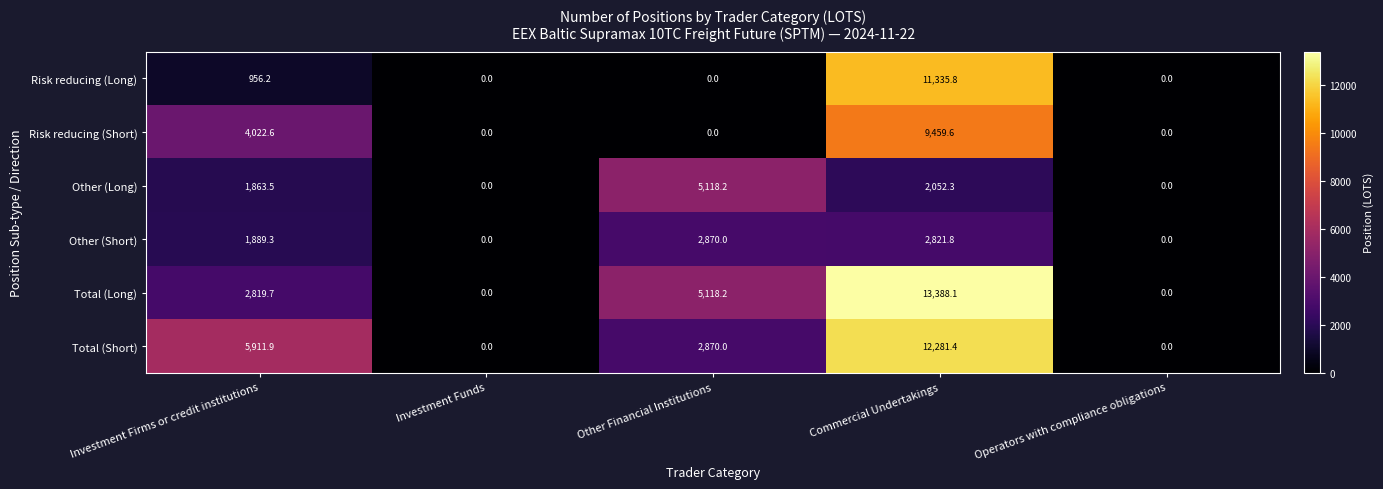

What is the difference between the Total (Long) values at Other Financial Institutions and Operators with compliance obligations?

5118.2